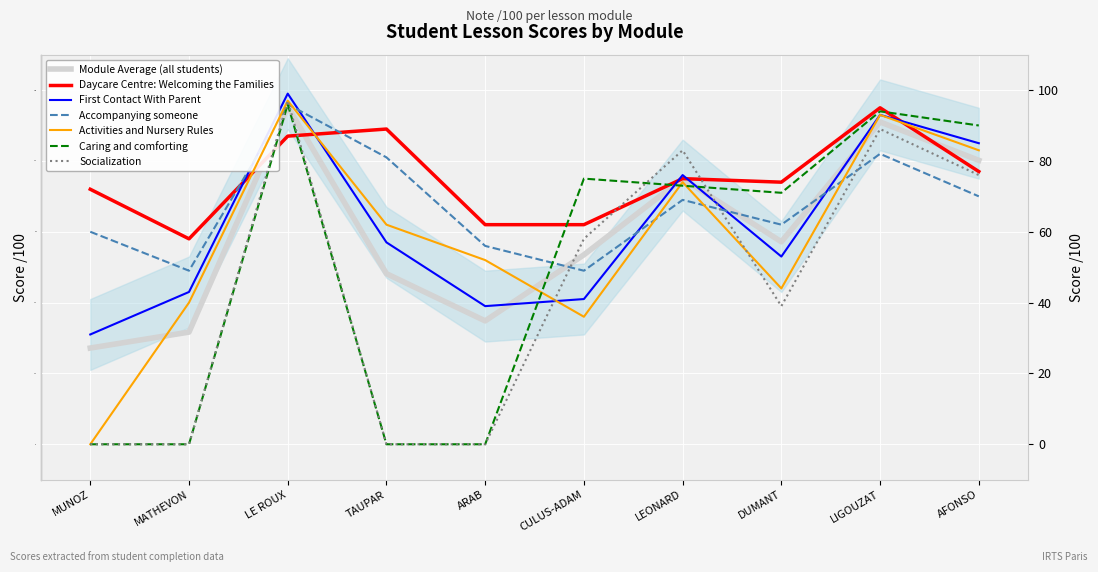

True or false: Accompanying someone (note) has a value of 25 at MATHEVON.

False